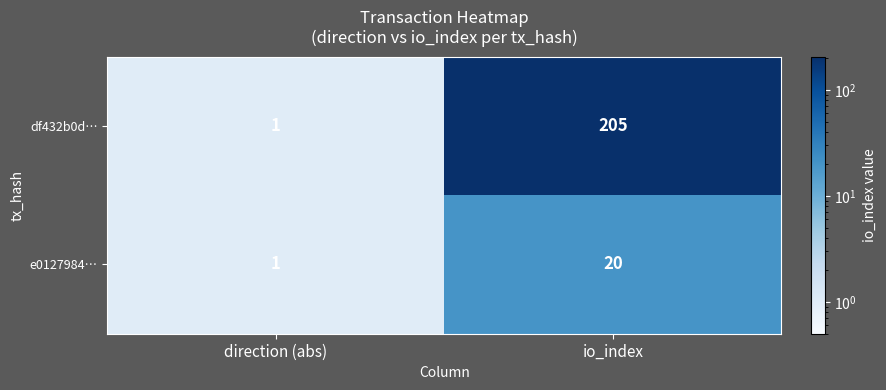

Rank the series by their average value, from lowest to highest.

e0127984…, df432b0d…